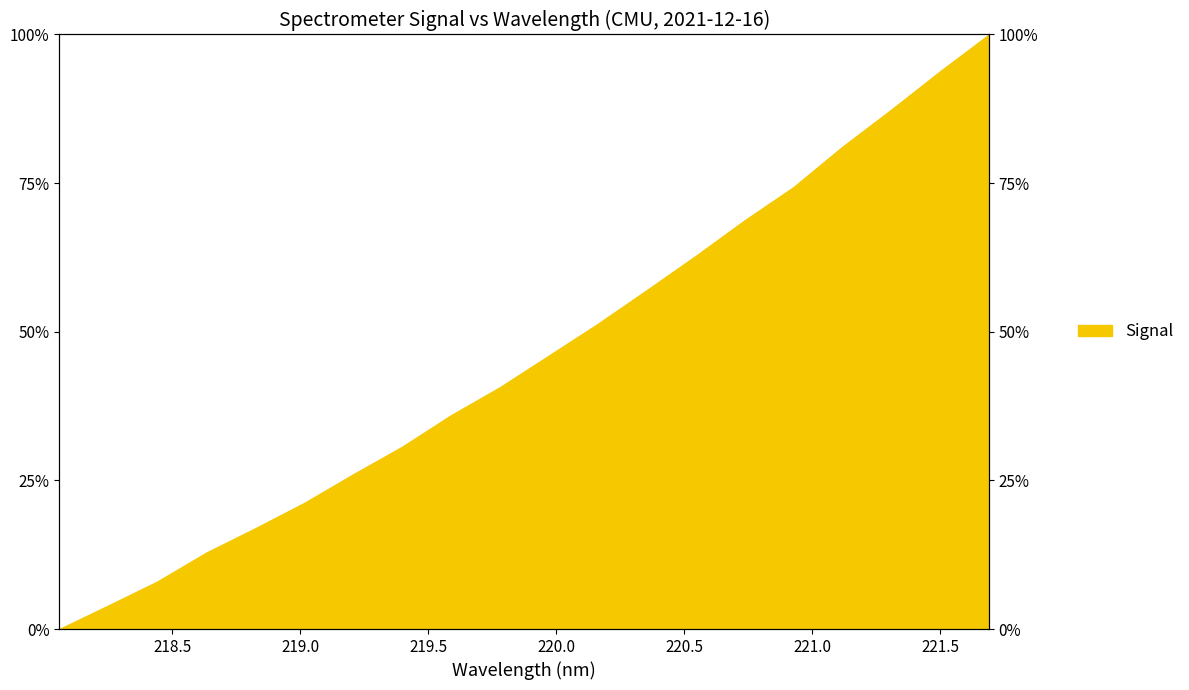

What position from the right is 221.4993?

2